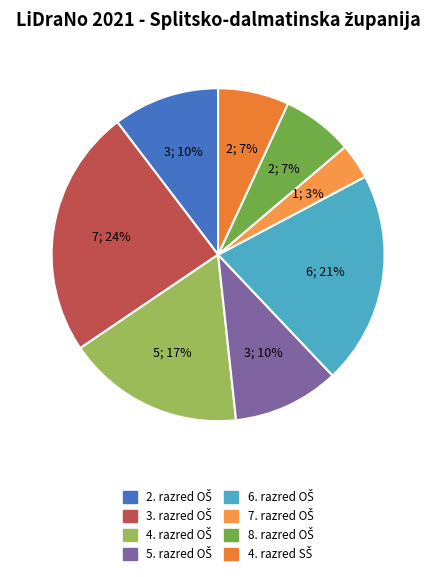

To the nearest percent, what percentage of the pie is 3. razred OŠ?

24%